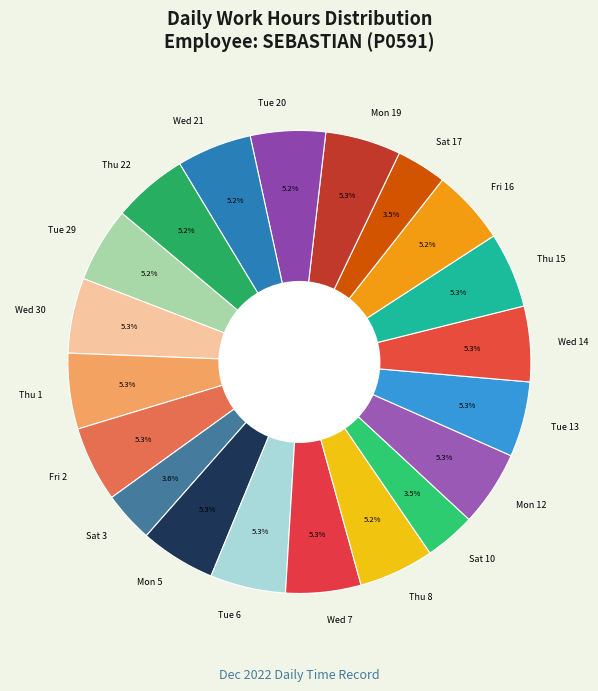

How much of the chart is everything except Mon 19?

94.7%